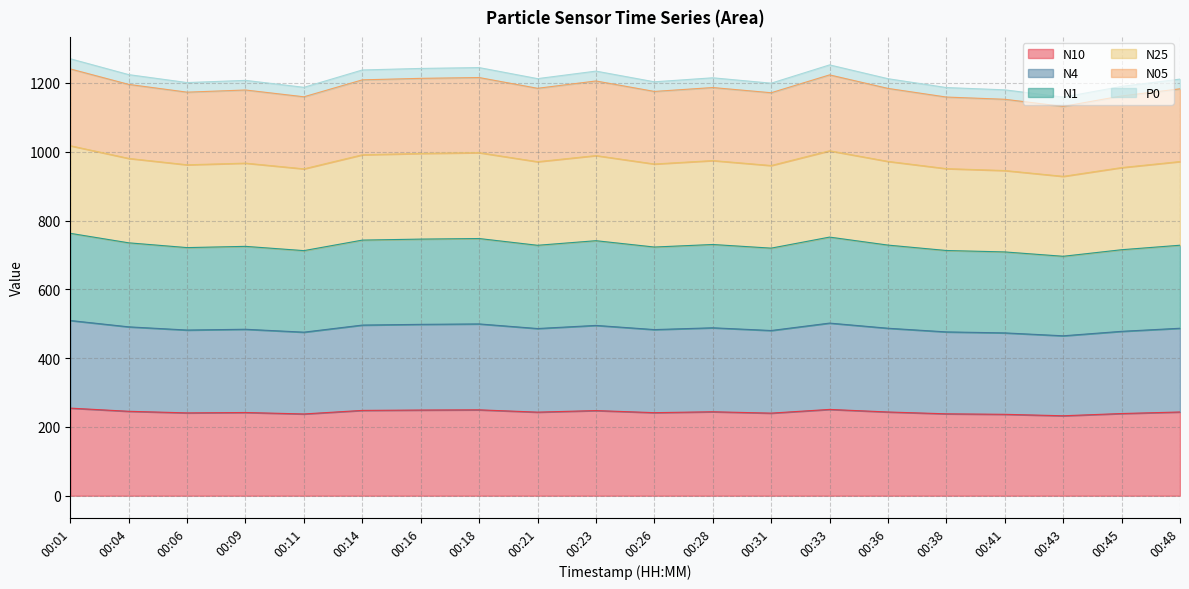

How many lines are shown in the chart?

6